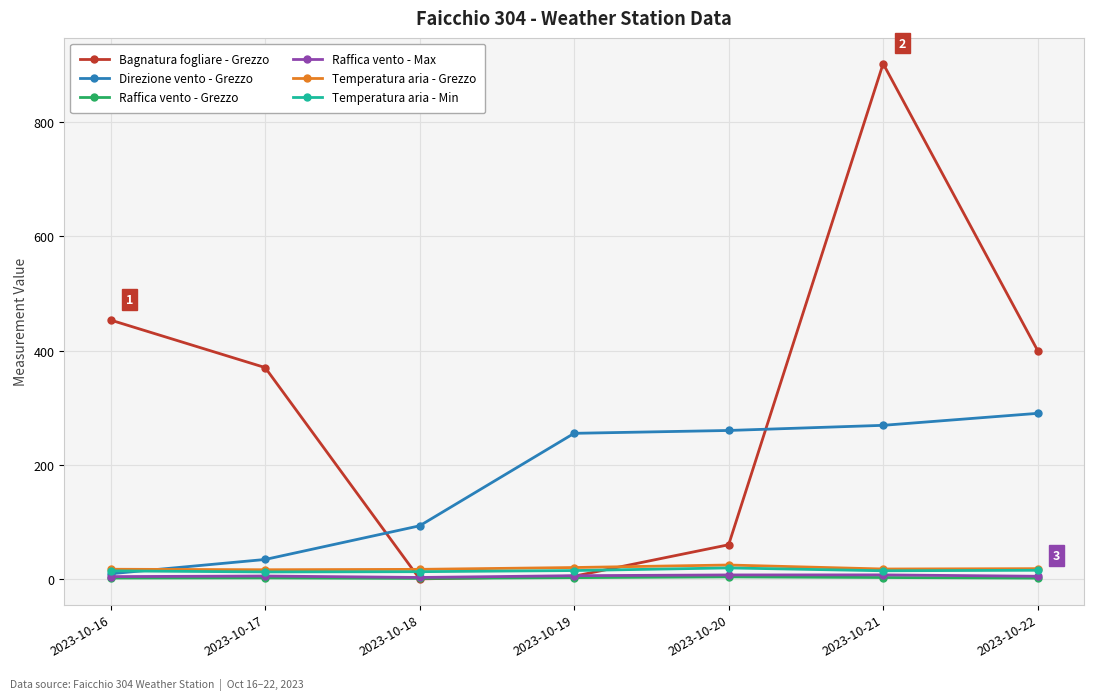

The Temperatura aria - Grezzo series shows 16.7 at 2023-10-18. True or false?

True